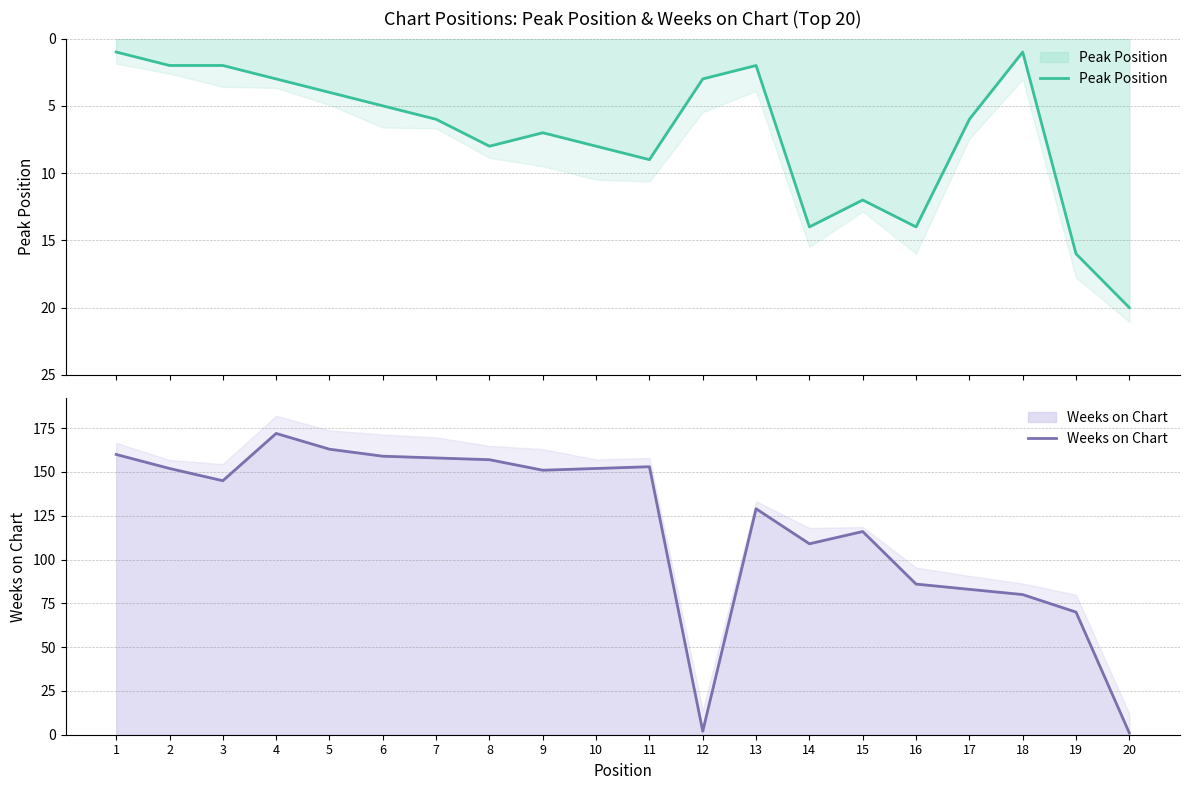

Where does the Weeks on Chart series first go above 151?

1